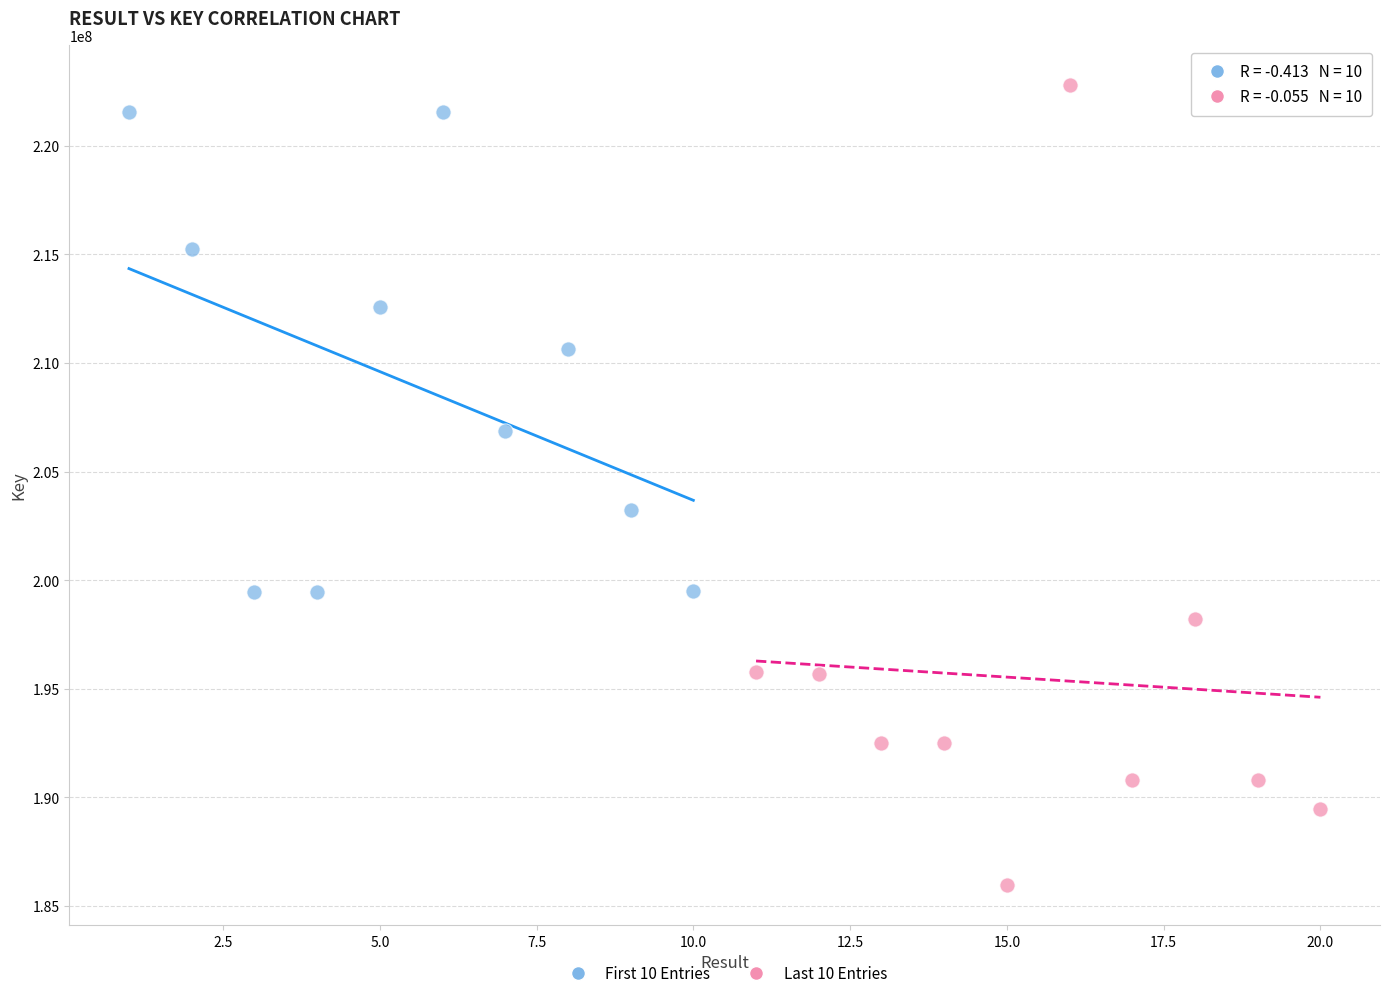

Which series has the widest spread of Y values?

Last 10 Entries